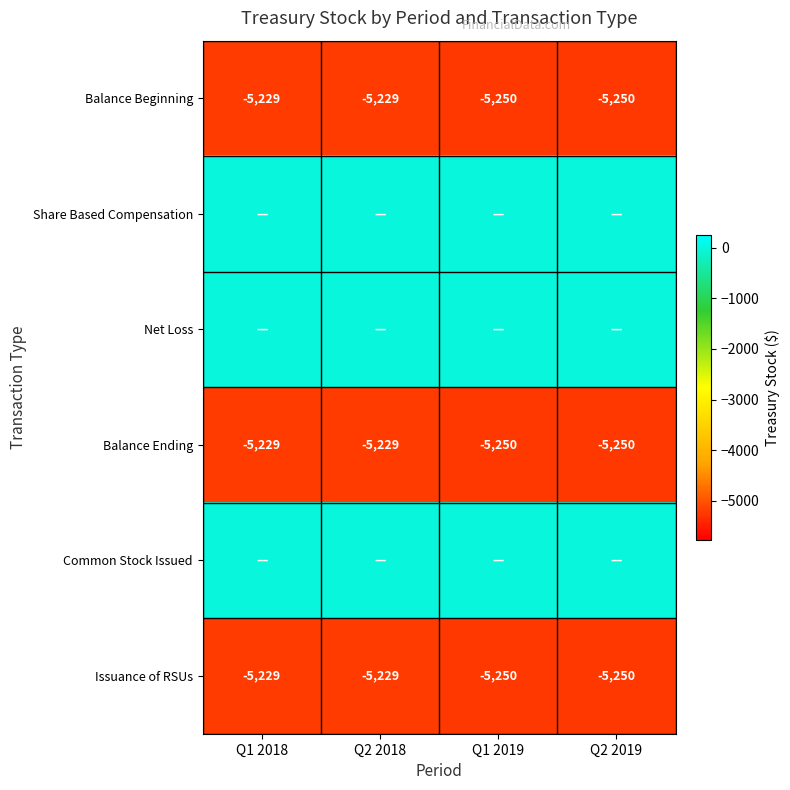

What is the highest value of the Balance Ending series?

-5229